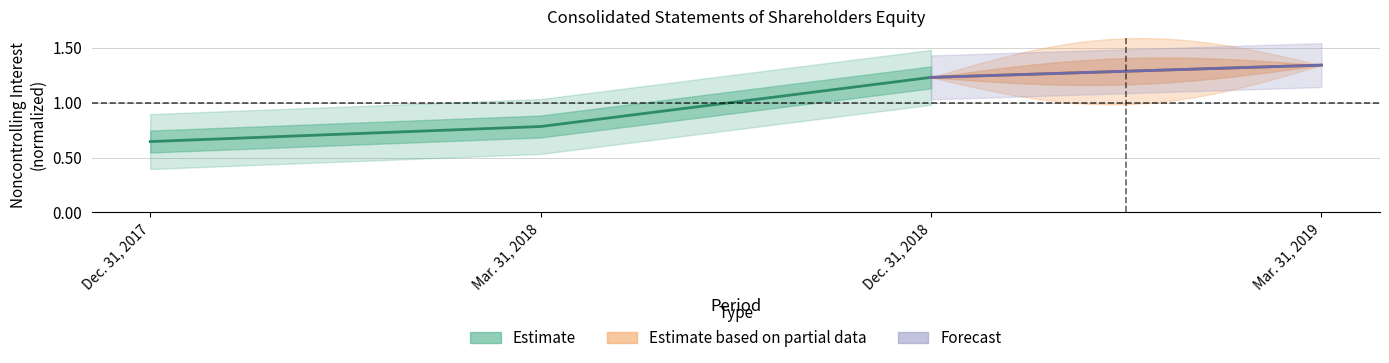

What is the smallest value displayed?

0.6